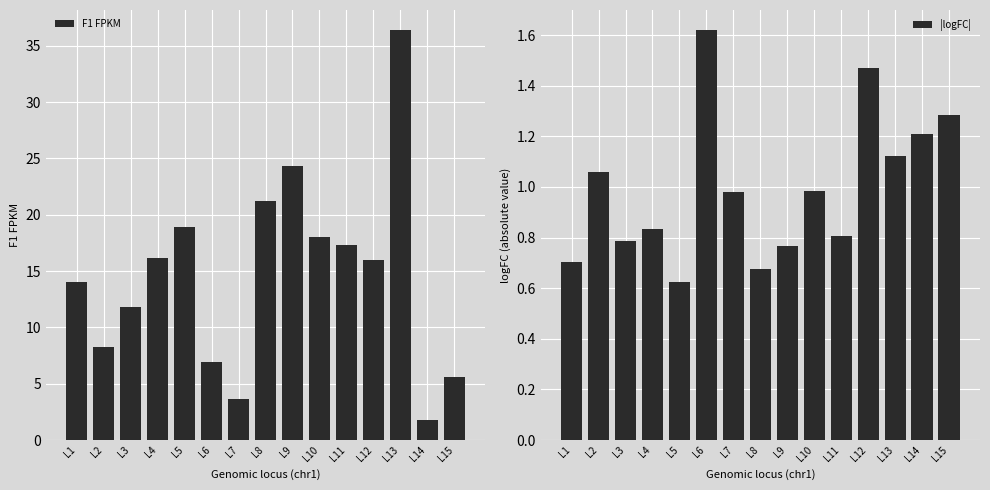

The value of |logFC| at L9 is 0.2. True or false?

False